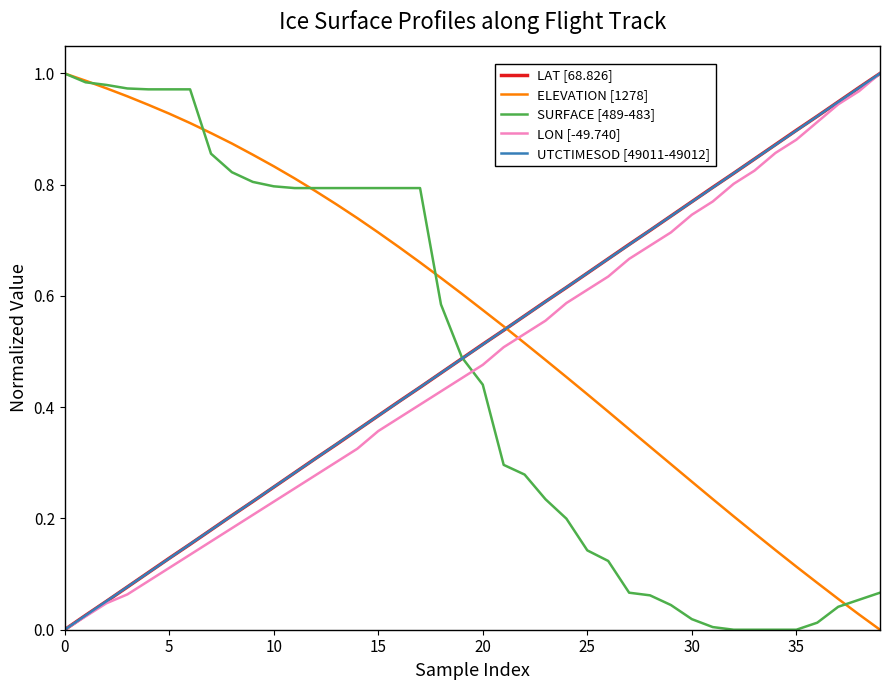

What are all the series names shown in the legend?

LAT [68.826], ELEVATION [1278], SURFACE [489-483], LON [-49.740], UTCTIMESOD [49011-49012]